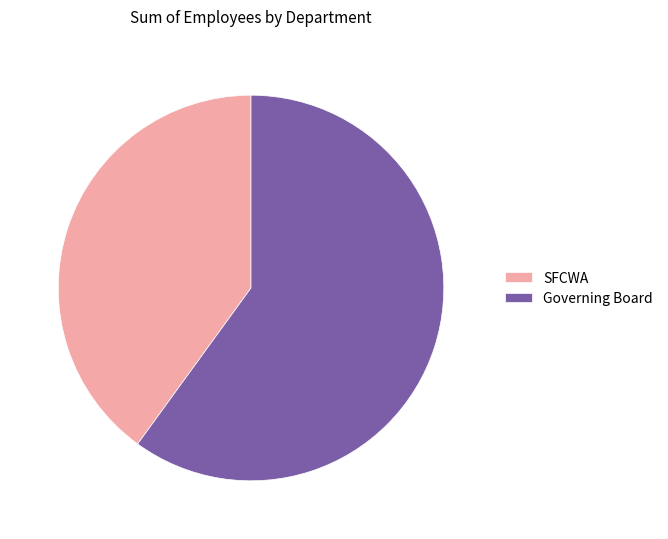

How many slices are in this pie chart?

2